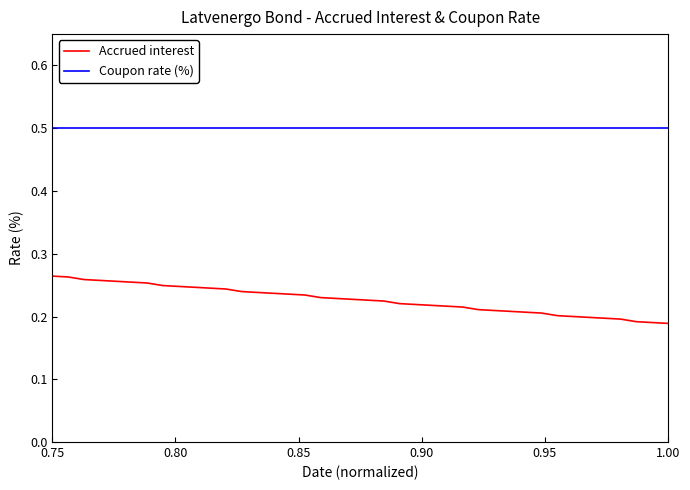

Does the chart display data point markers on the line(s)?

No